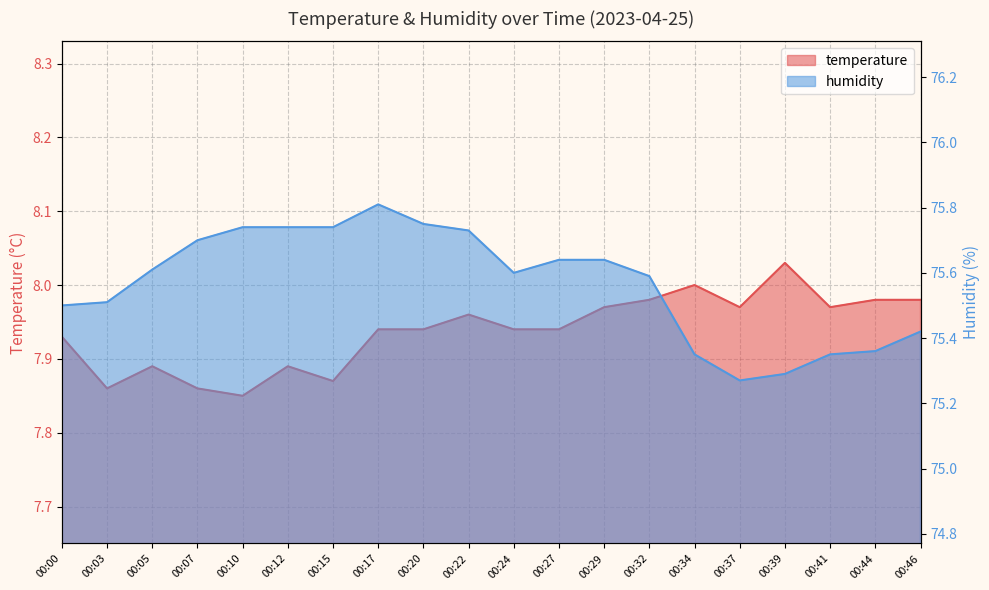

True or false: humidity and temperature cross at least once.

False